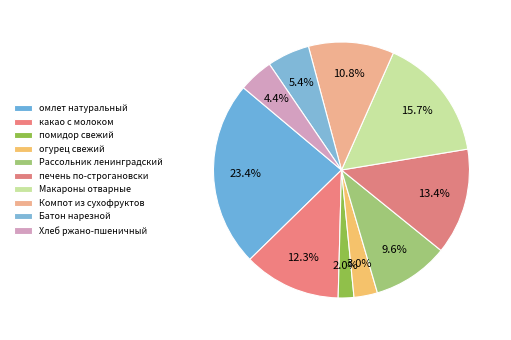

To the nearest percent, what is the difference between the largest and smallest slice percentages?

21%